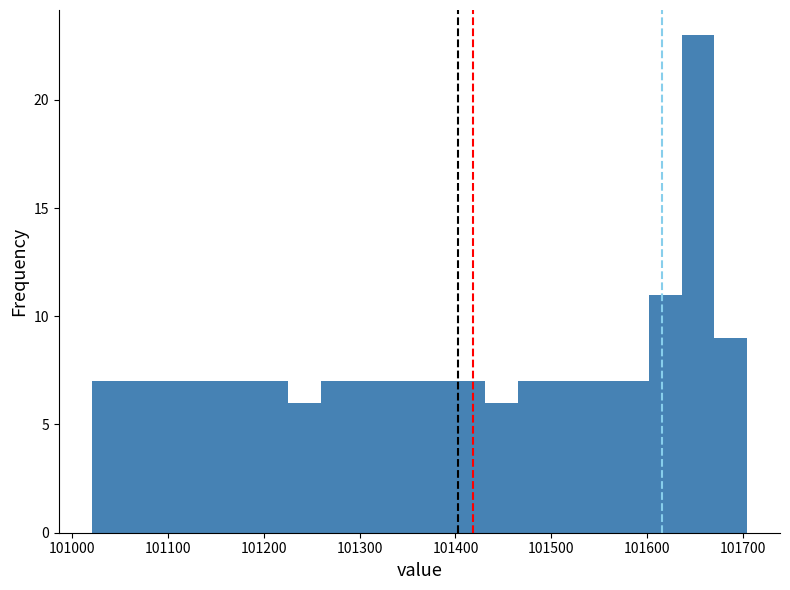

Around what value on the x-axis is the tallest bar? Give the approximate position of its centre, as read against the axis.

101650